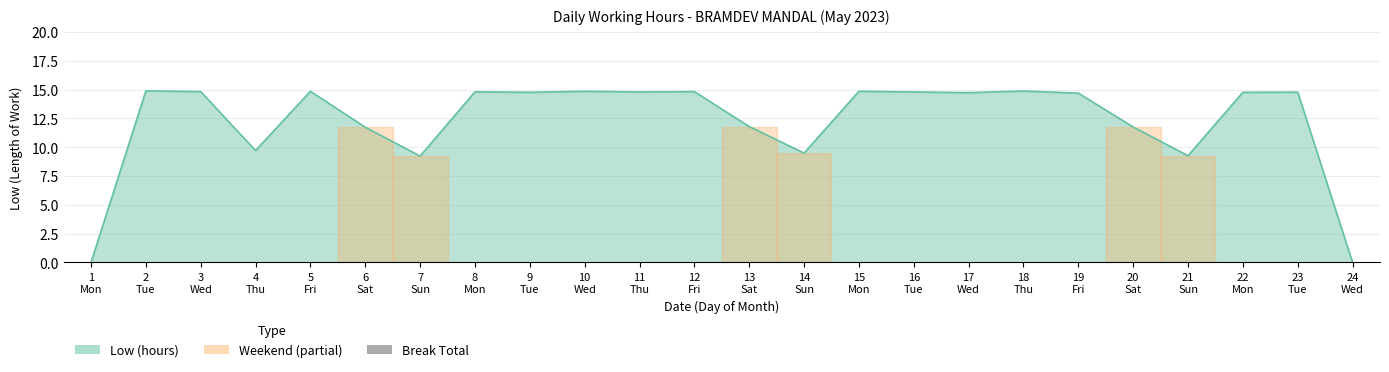

What is the maximum value shown in the chart?

14.9